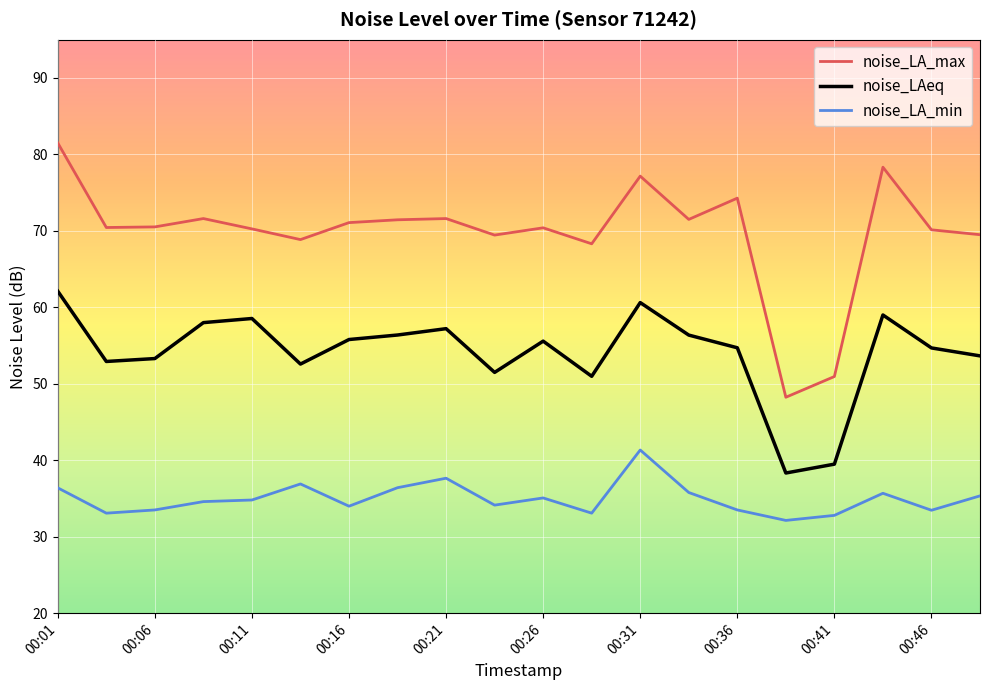

Rank the series by their average value, from lowest to highest.

noise_LA_min, noise_LAeq, noise_LA_max